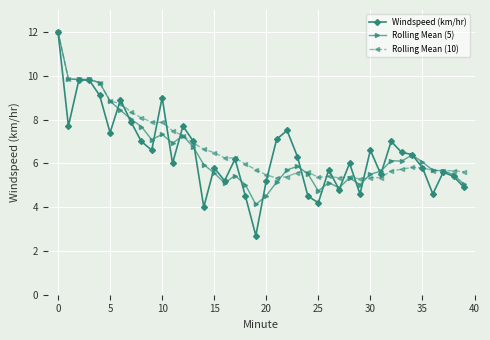

What is the minimum value for Rolling Mean (10)?

5.3